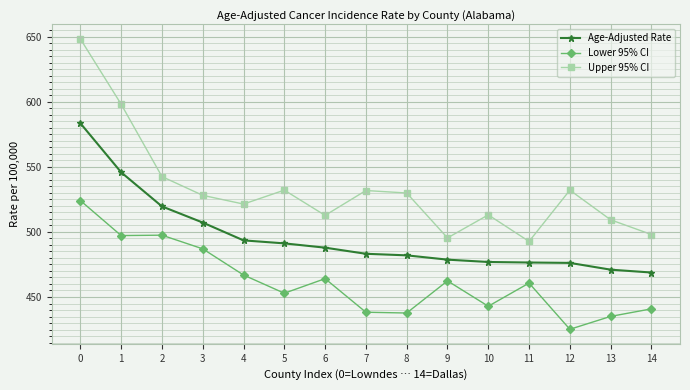

Does the chart have visible grid lines?

Yes